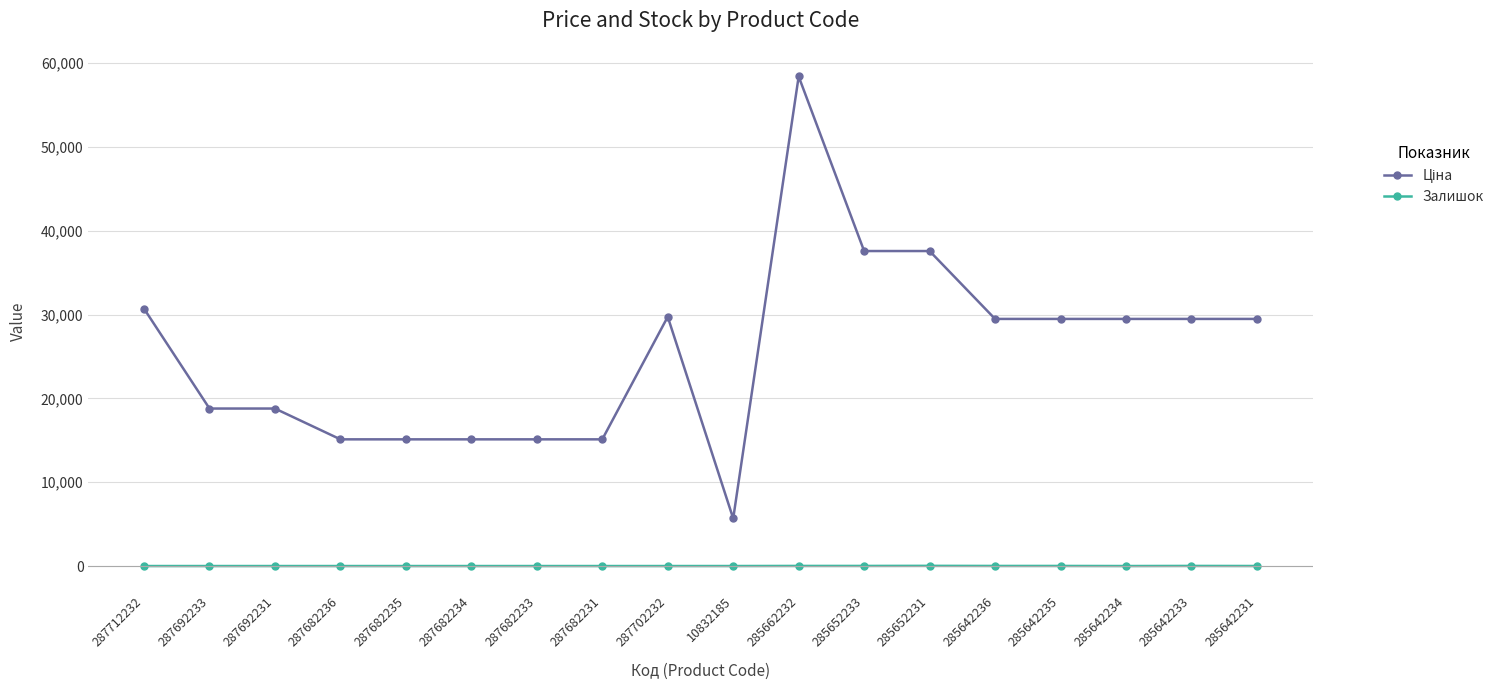

What is the spread (max minus min) of values at 287682231?

15120.0